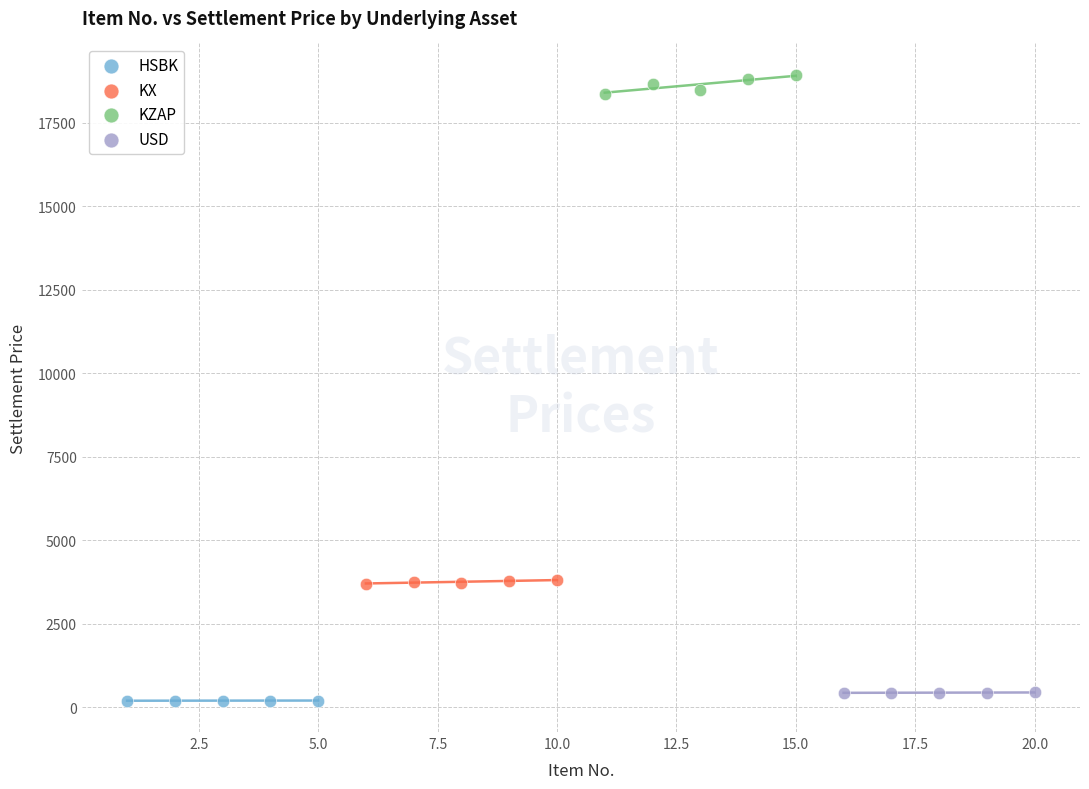

Which series contains the lowest Y value?

HSBK